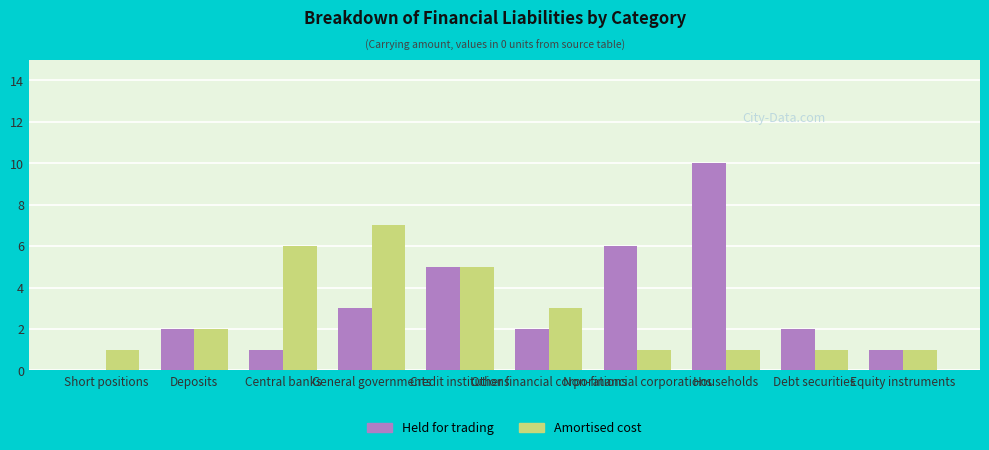

Are the bars grouped side by side (vs. stacked)?

Yes